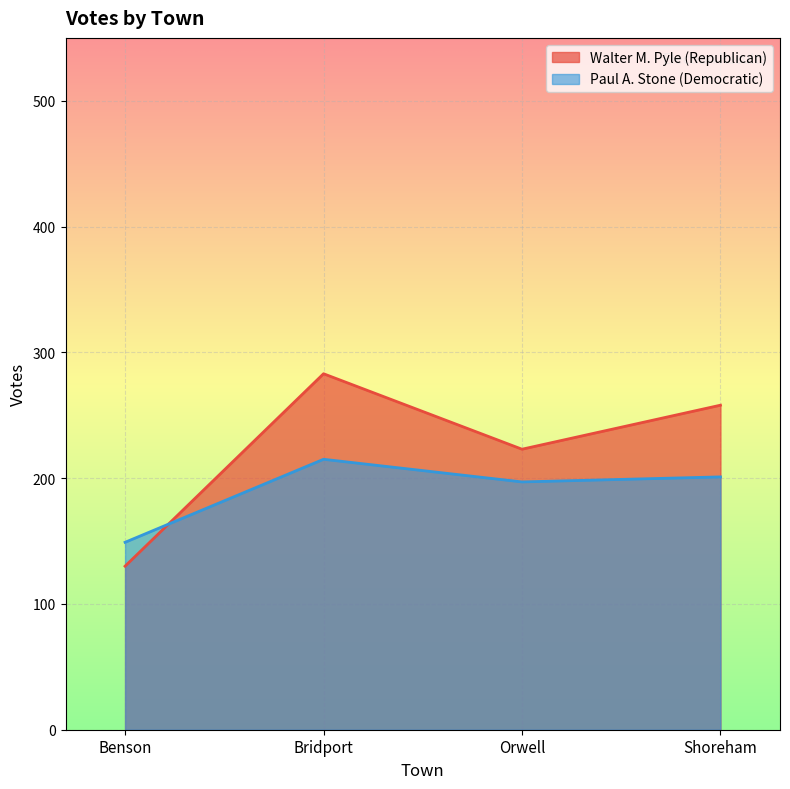

Reading left to right, list all the values displayed in this chart.

Walter M. Pyle (Republican): Benson=130	Bridport=283	Orwell=223	Shoreham=258
Paul A. Stone (Democratic): Benson=149	Bridport=215	Orwell=197	Shoreham=201